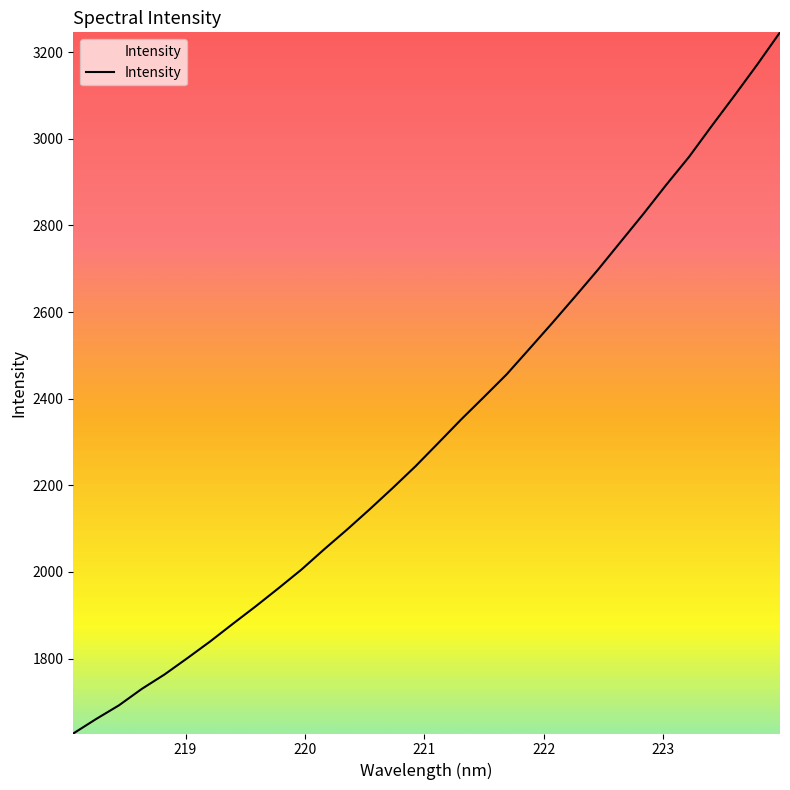

What is the minimum value shown in the chart?

1627.2